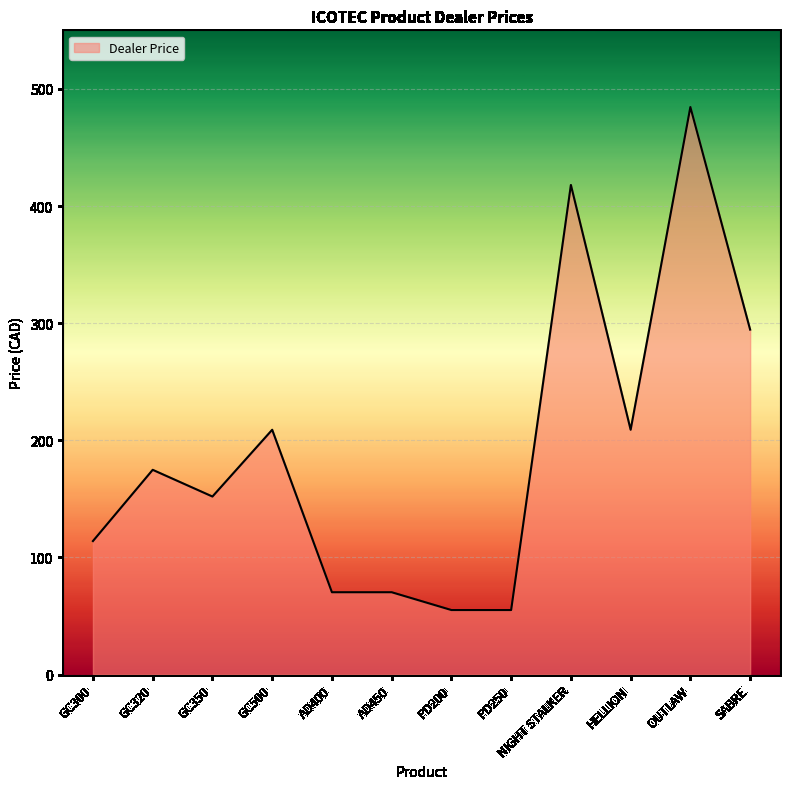

Read the value at NIGHT STALKER.

418.0